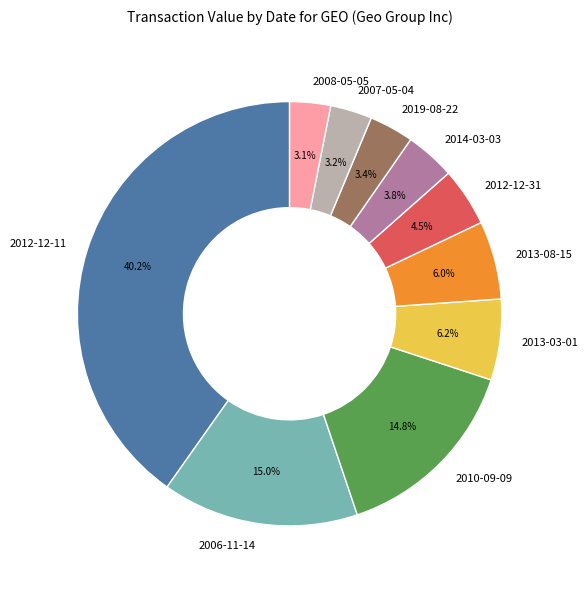

Which category has the biggest portion of the pie?

2012-12-11